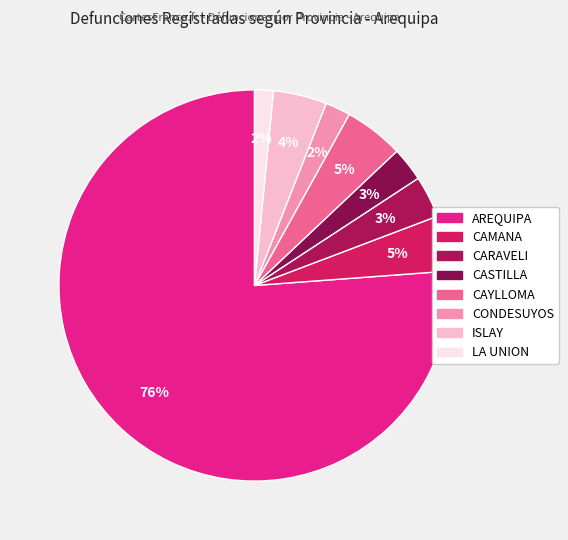

How many segments does this pie chart have?

8